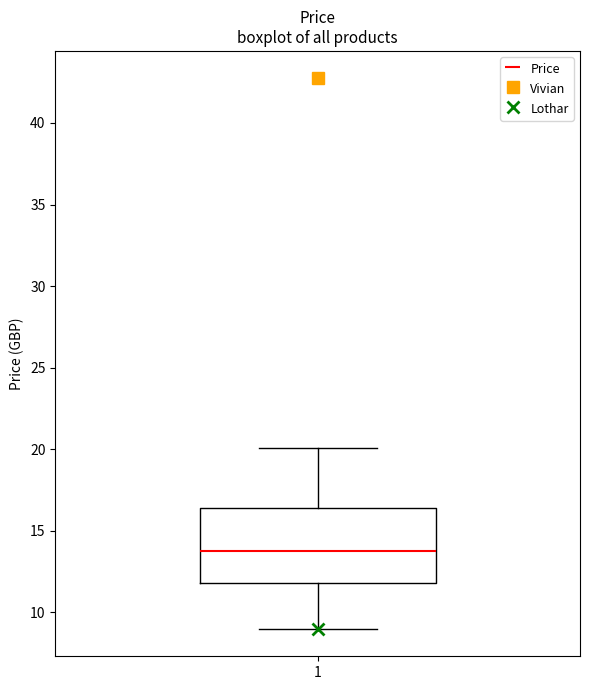

Read this box plot against the y-axis: the position of the median line, the range covered by the box, and the ends of both whiskers. The values are not printed on the chart, so give them approximately, as read against the axis.

median 13.5, box 12.0 to 16.5, whiskers 9.0 to 20.0